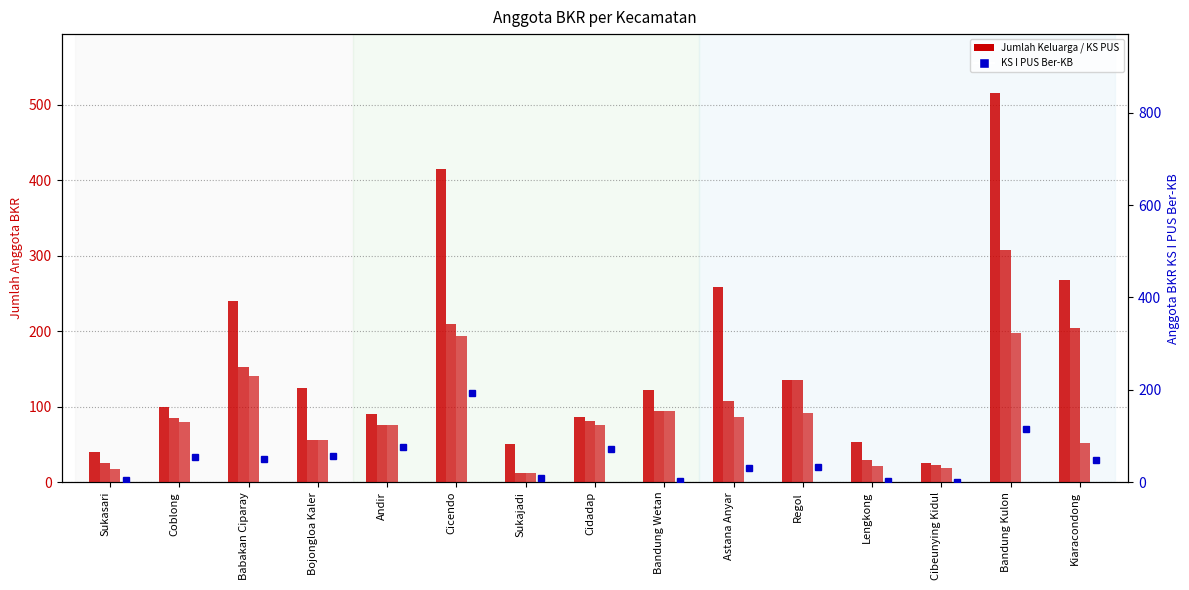

What position from the right is Andir?

11